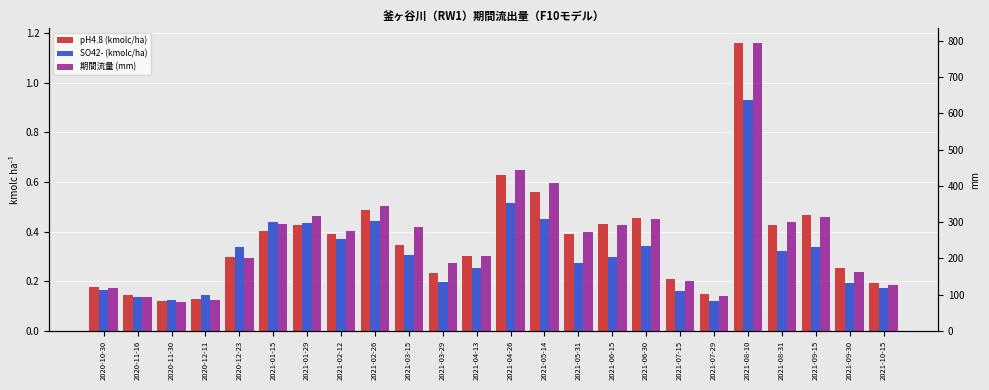

Reading right to left, extract all data points from this chart.

pH4.8 (kmolc/ha): 0.2	0.3	0.5	0.4	1.2	0.1	0.2	0.5	0.4	0.4	0.6	0.6	0.3	0.2	0.3	0.5	0.4	0.4	0.4	0.3	0.1	0.1	0.1	0.2
SO42- (kmolc/ha): 0.2	0.2	0.3	0.3	0.9	0.1	0.2	0.3	0.3	0.3	0.5	0.5	0.3	0.2	0.3	0.4	0.4	0.4	0.4	0.3	0.1	0.1	0.1	0.2
期間流量 (mm): 125.3	161.3	314.4	299.0	794.9	96.1	137.5	309.7	291.3	273.8	409.1	444.3	207.5	188.1	286.0	343.3	275.4	317.9	294.2	199.7	84.0	78.8	93.3	117.1